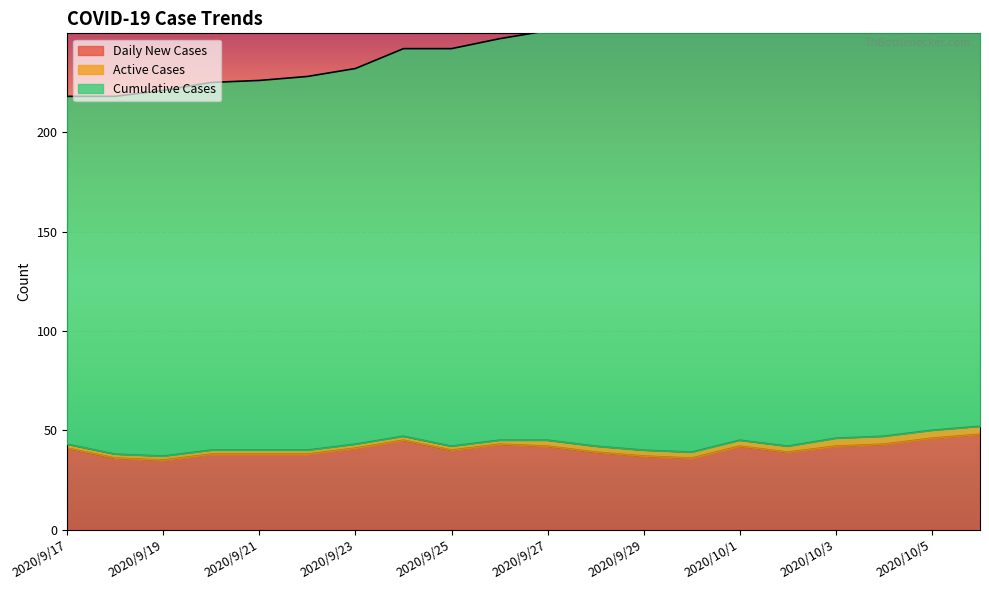

Where is Daily New Cases nearest to the value 41?

2020/9/17